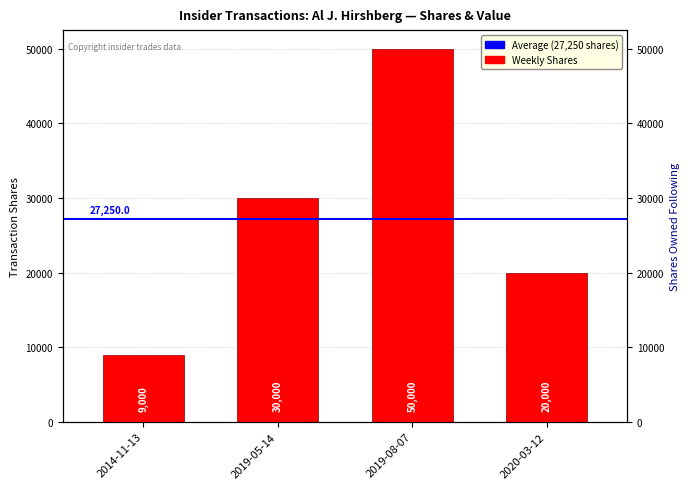

Is it true that the value at 2019-08-07 is 33936?

False